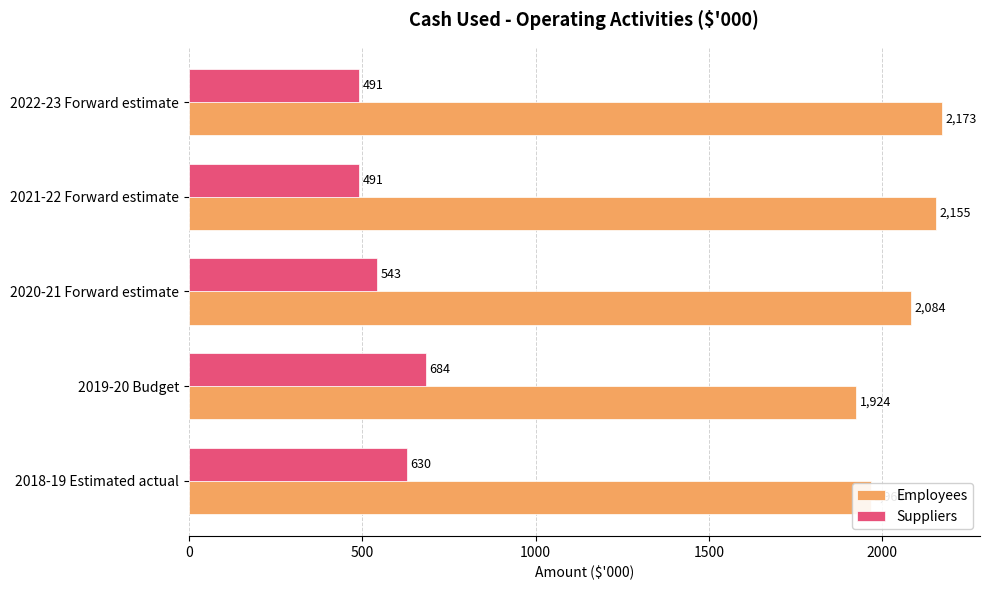

What value does the Suppliers series have at 2022-23 Forward estimate, to the nearest 10?

490